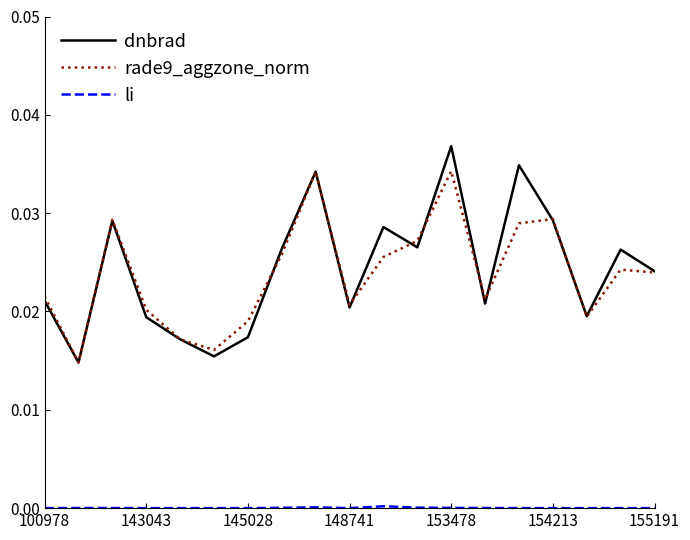

Which series has the largest range (max minus min)?

dnbrad